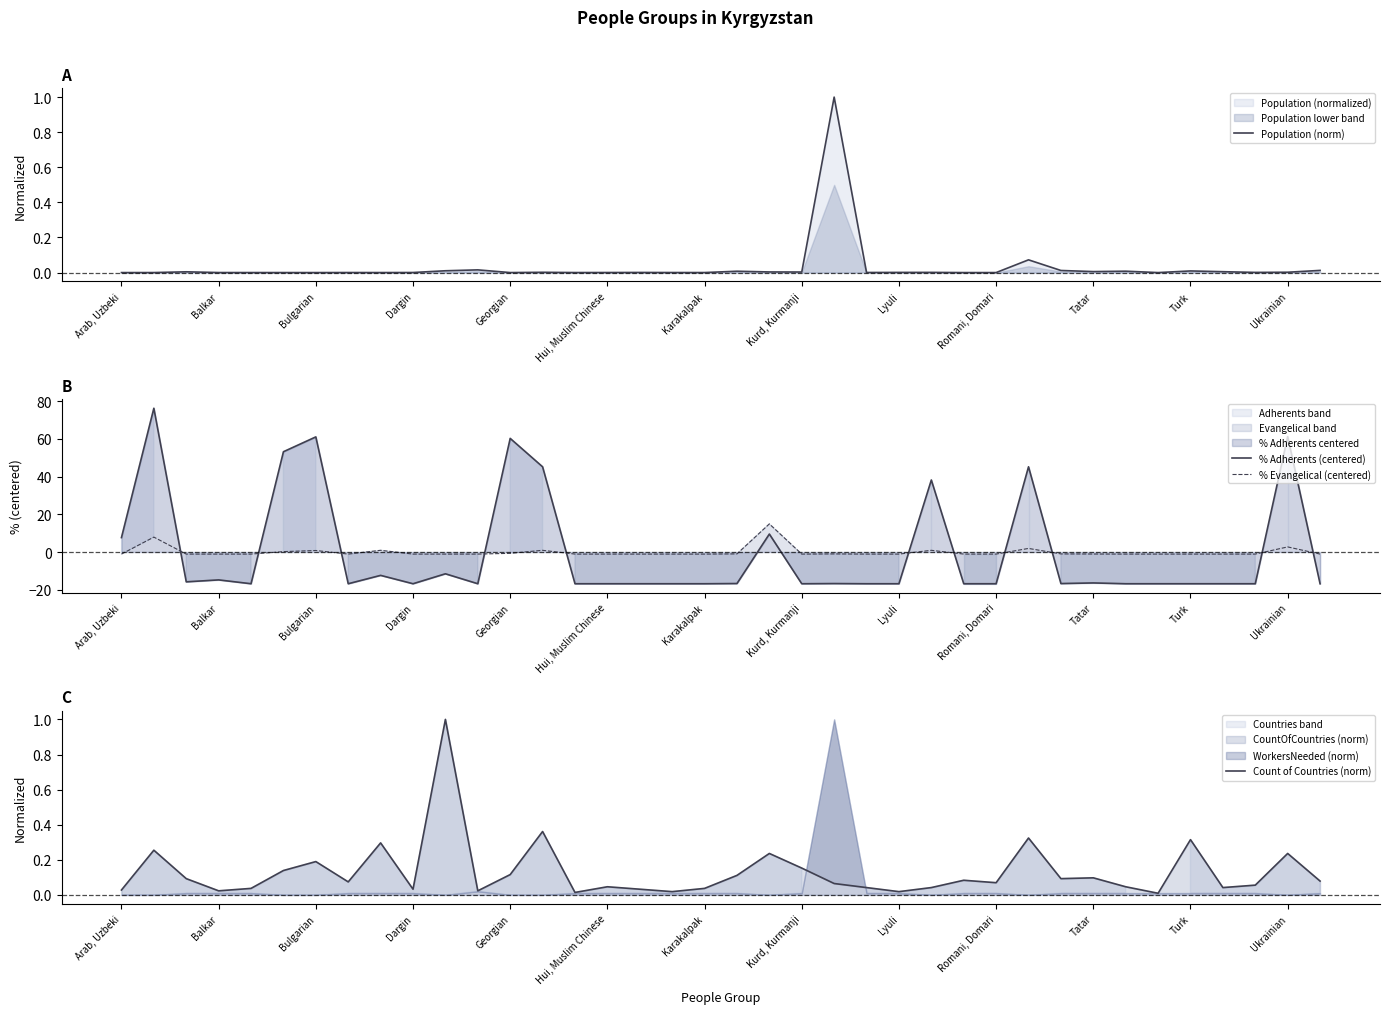

True or false: % Adherents (centered) has a value of -16.8 at Romani, Domari.

True